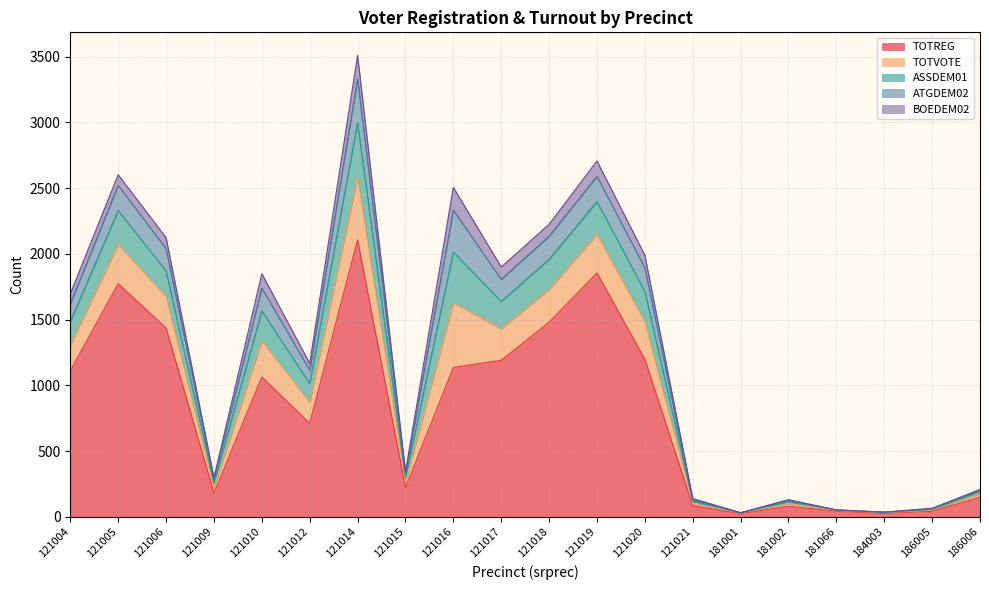

True or false: TOTVOTE and TOTREG intersect in this chart.

False